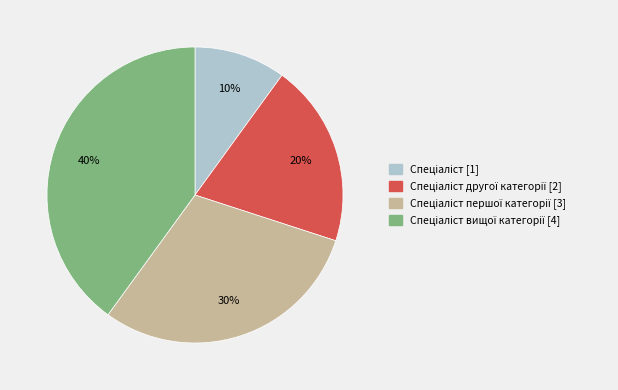

To the nearest percent, what is the difference between the largest and smallest slice percentages?

30%